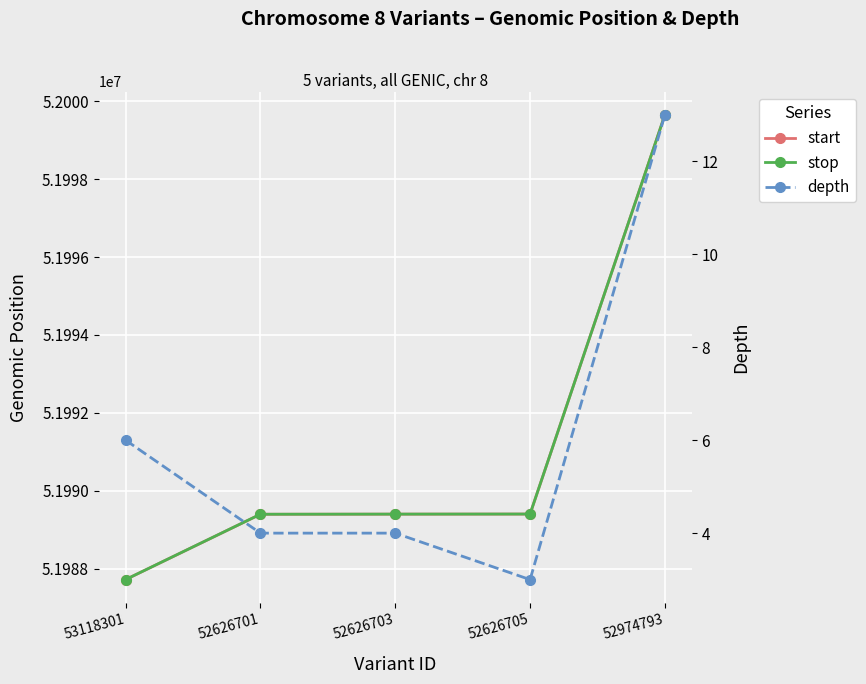

Reading left to right, extract all data points from this chart.

start: 51987720	51989397	51989400	51989402	51999649
stop: 51987721	51989398	51989401	51989403	51999650
depth: 6	4	4	3	13